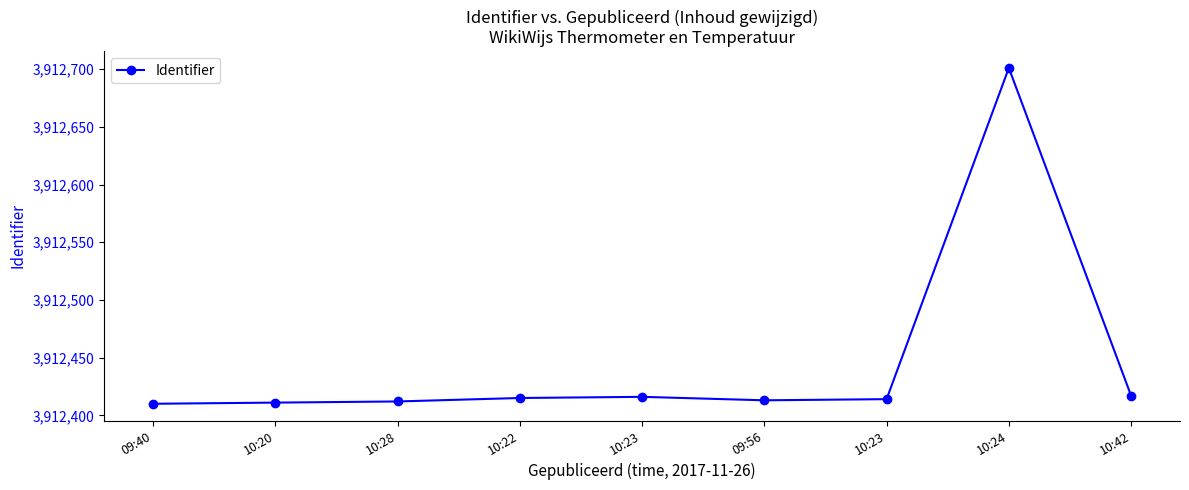

How many points are higher than both their immediate neighbors (excluding endpoints)?

2